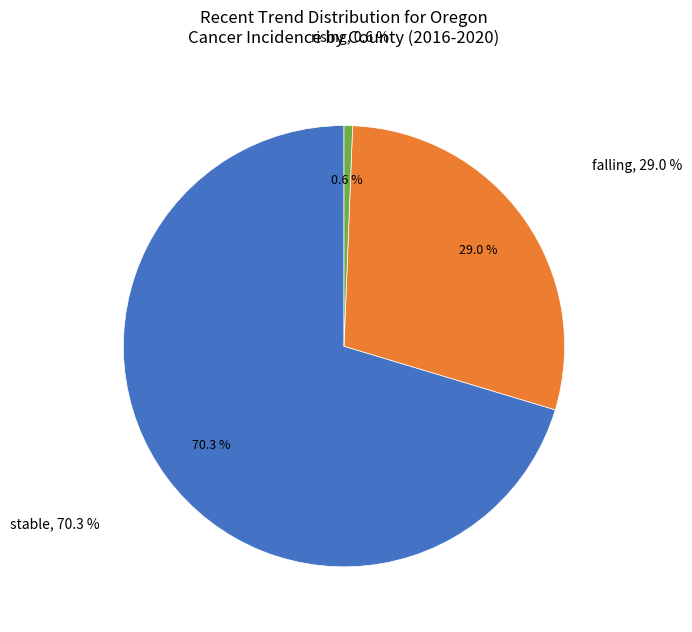

Between falling and rising, which is larger?

falling